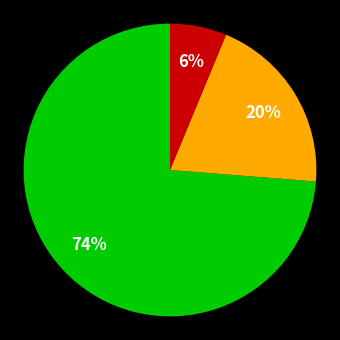

To the nearest percent, what is the average slice percentage?

33%